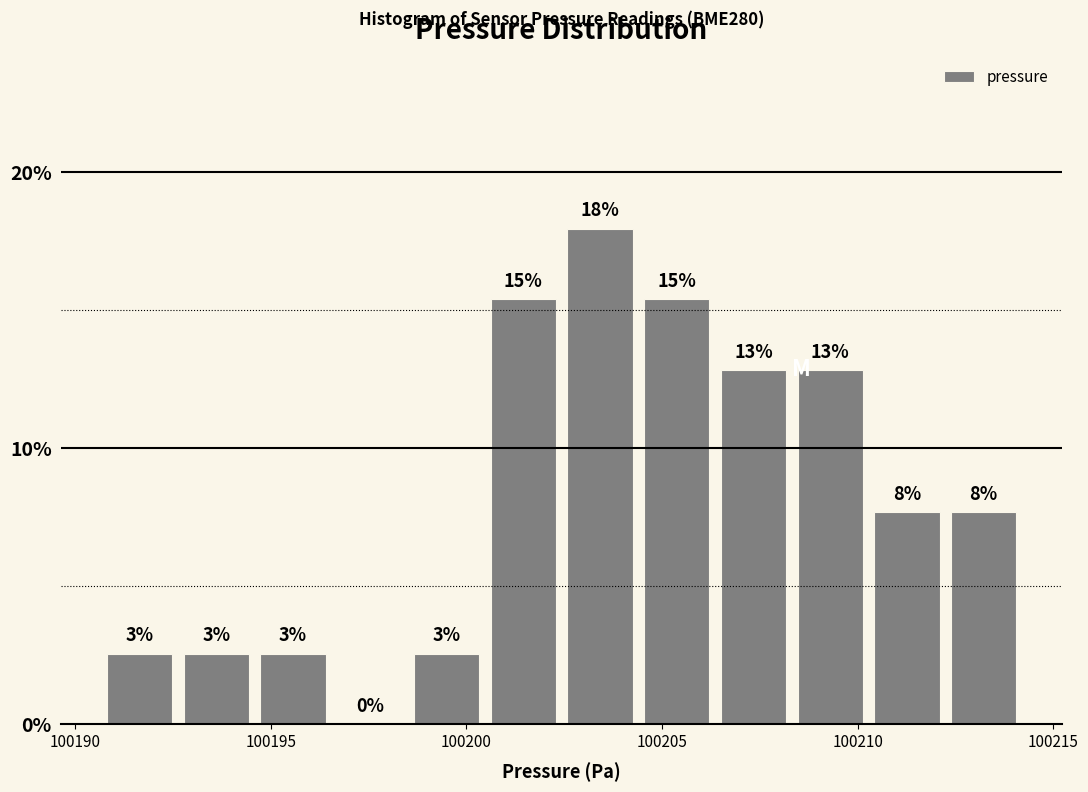

Read against the x-axis, roughly where is the centre of the tallest bar?

100203.5